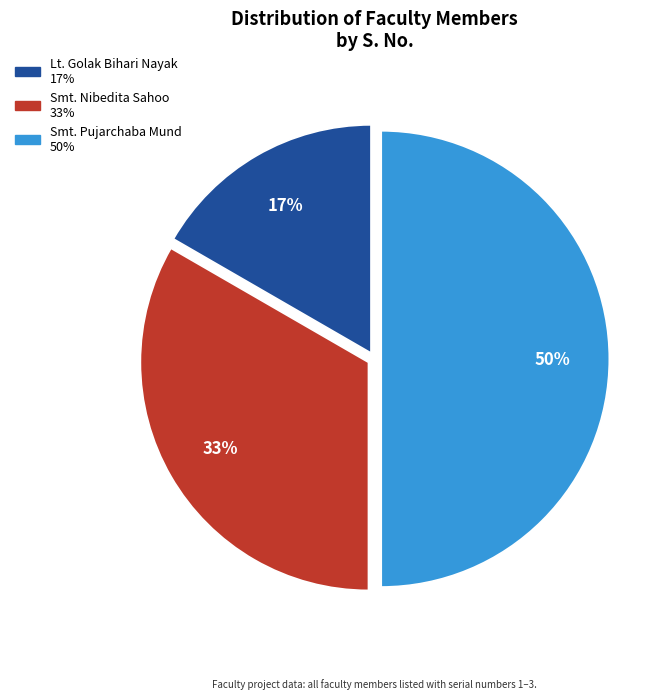

Does Lt. Golak Bihari Nayak represent more than half of the total?

No